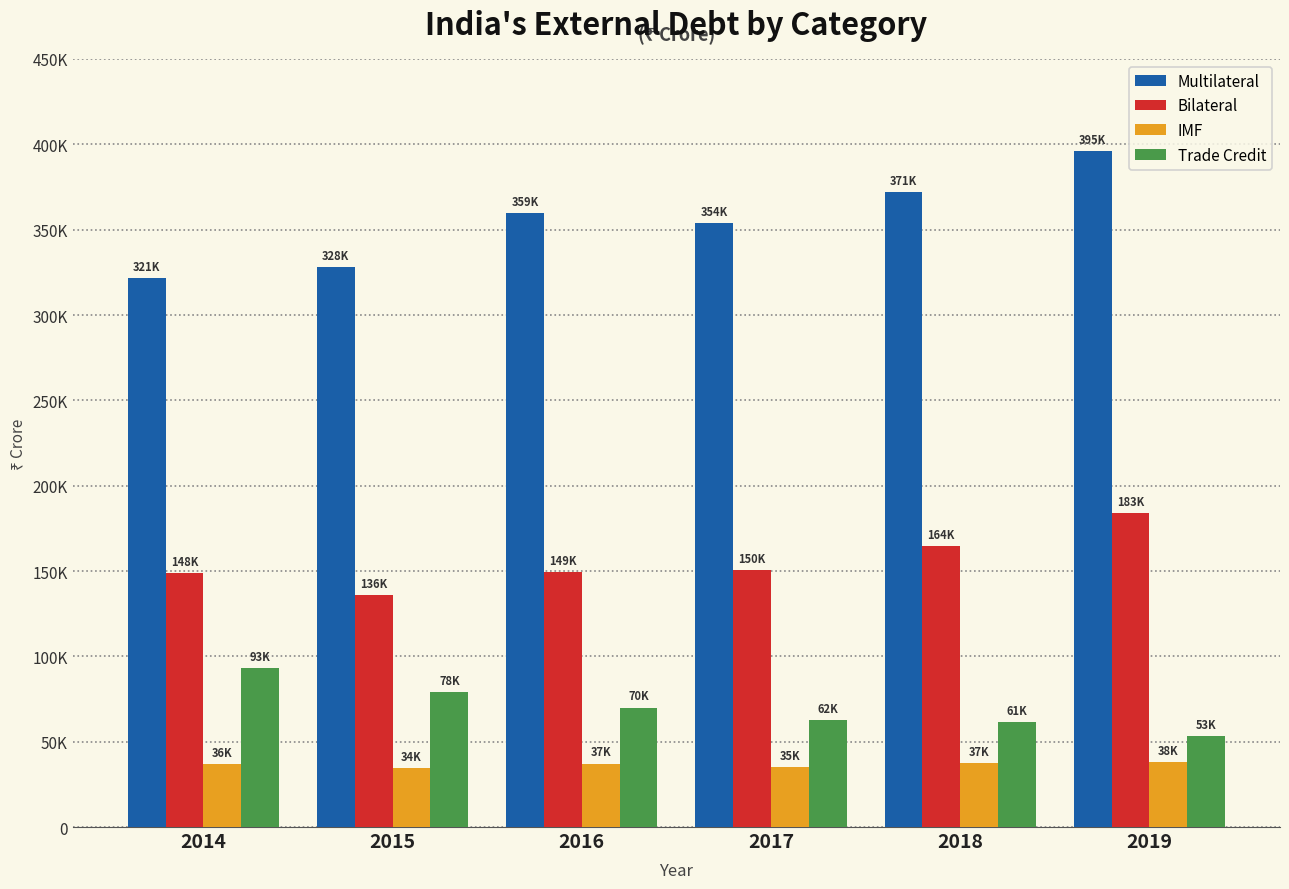

True or false: Trade Credit has a value of 21398 at 2017.

False